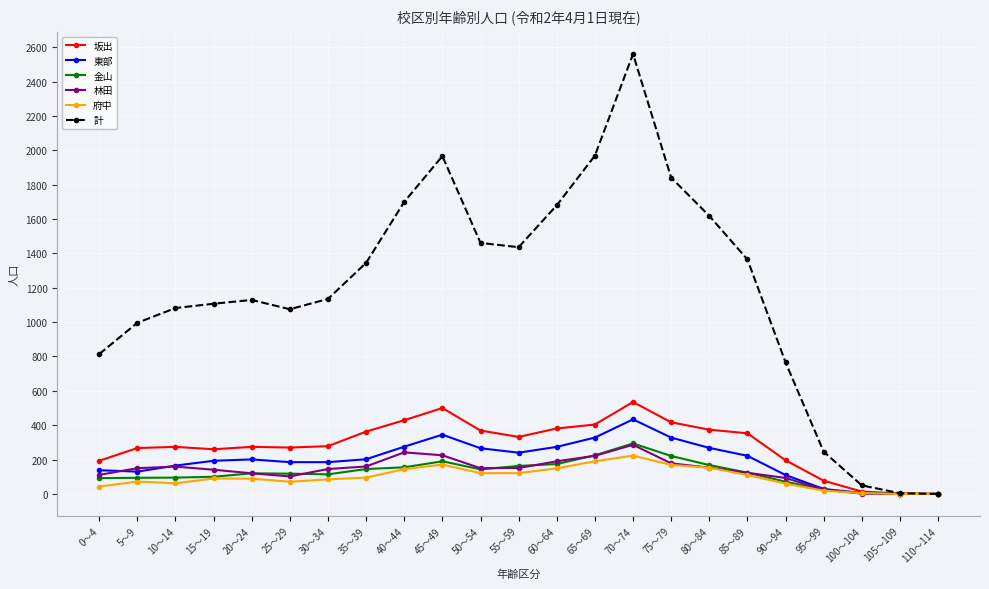

What is the label of the 23rd point from the left?

110～114